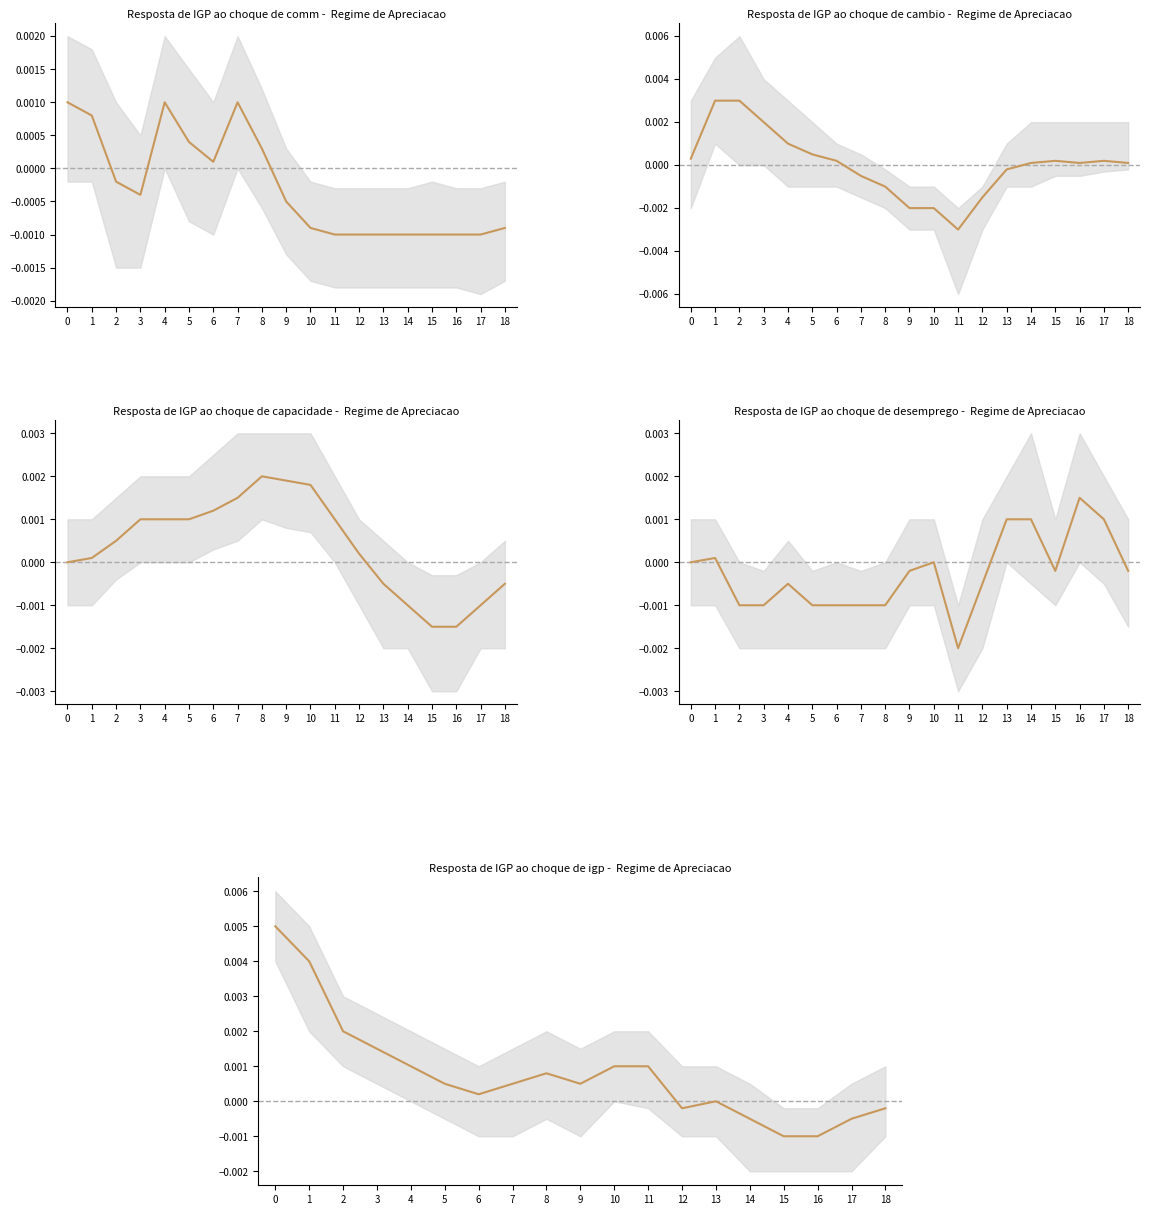

List the labels in order of value, largest first.

0, 1, 2, 3, 4, 10, 11, 8, 5, 7, 9, 6, 13, 12, 18, 14, 17, 15, 16